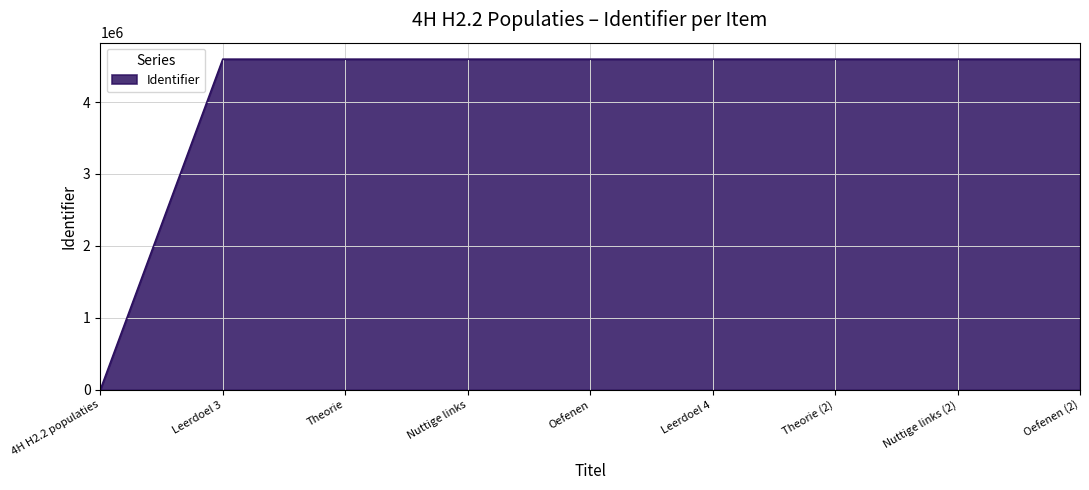

How many categories are shown in the chart?

9